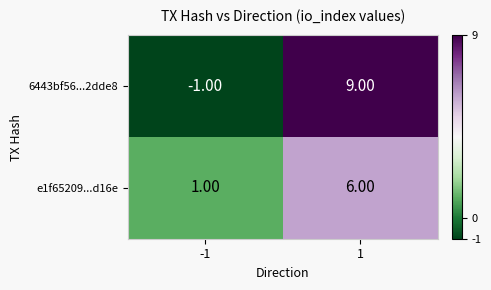

List the series in order of their overall mean, lowest first.

e1f65209...d16e, 6443bf56...2dde8